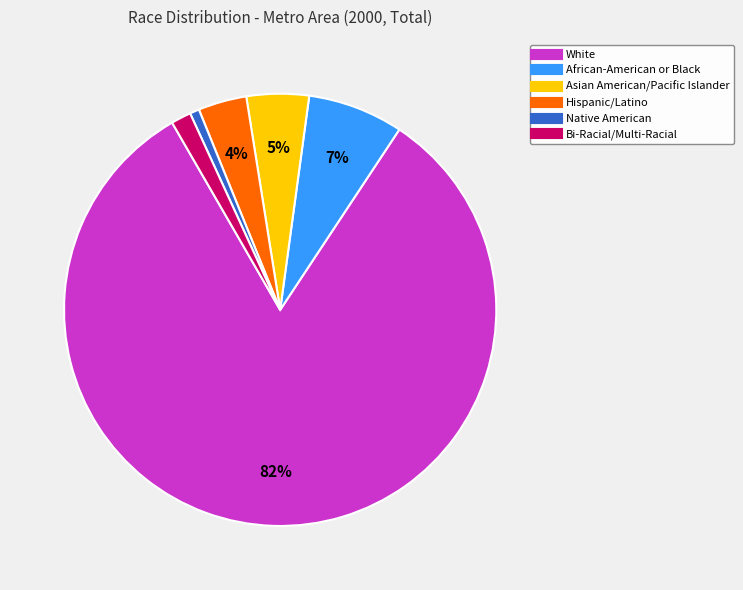

To the nearest percent, what is the combined percentage of Hispanic/Latino and White?

86%